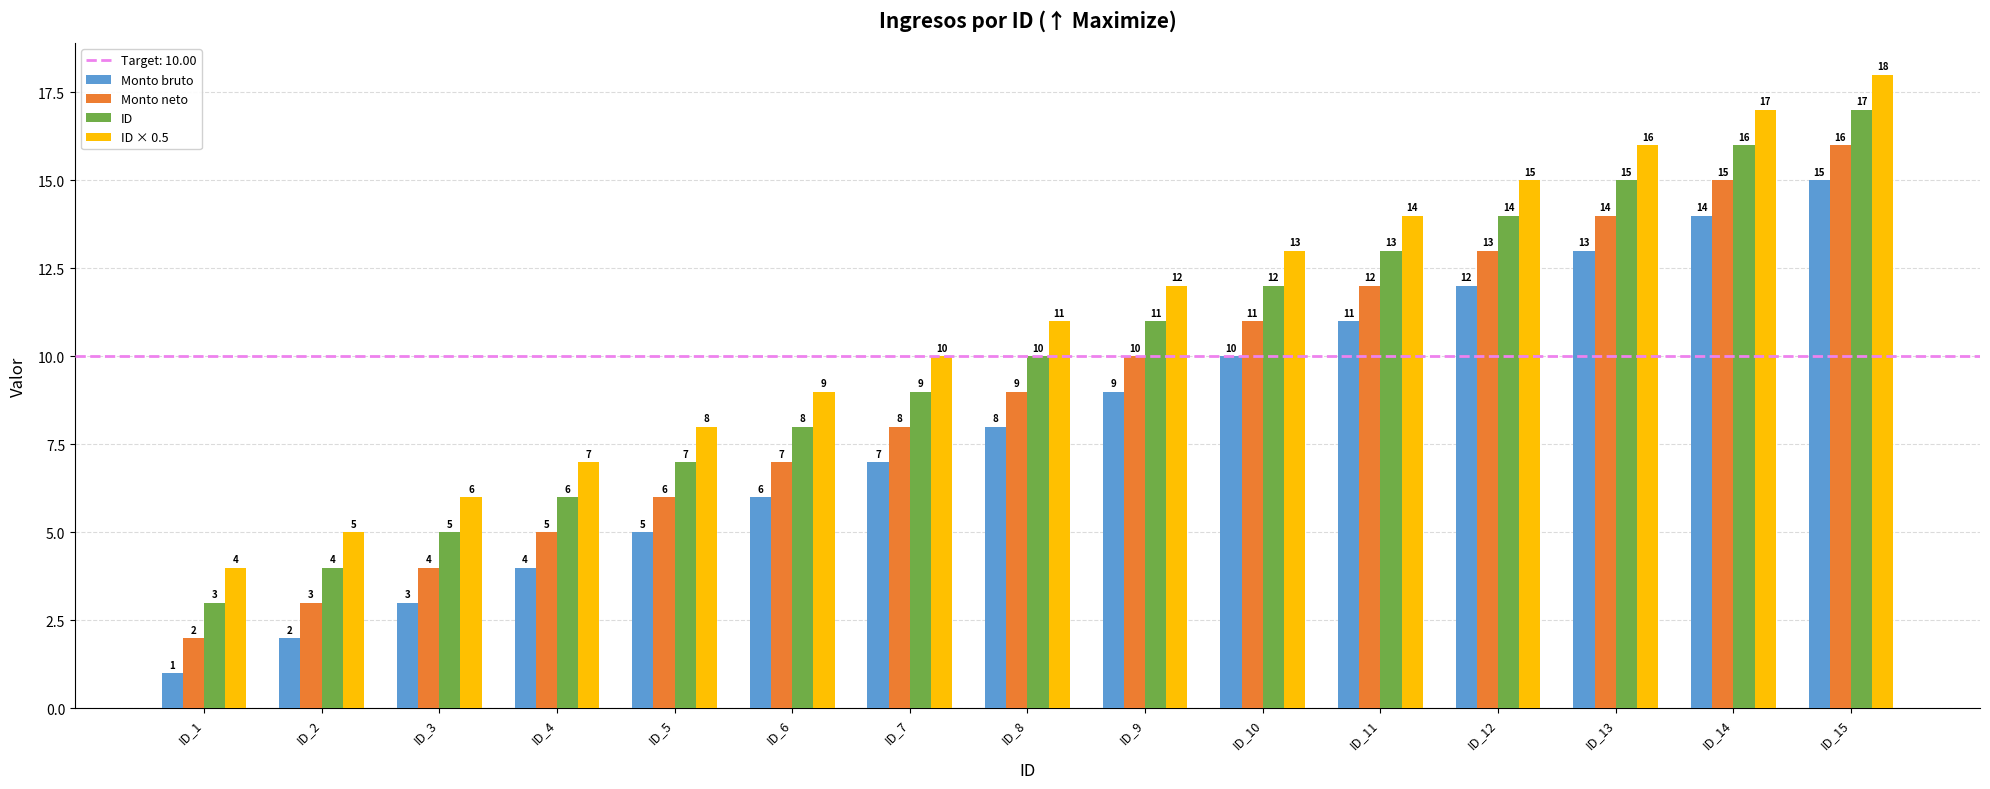

What is the value of the ID × 0.5 bar at the 5th from the left?

8